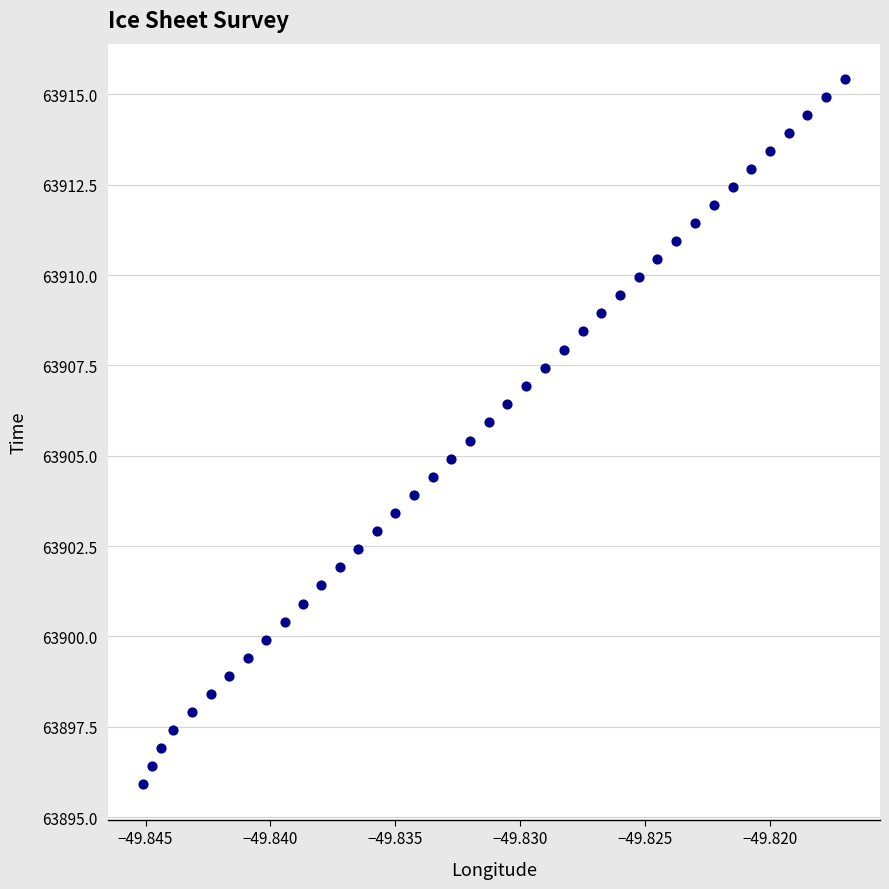

What is the range of Y values (max minus min)?

19.5